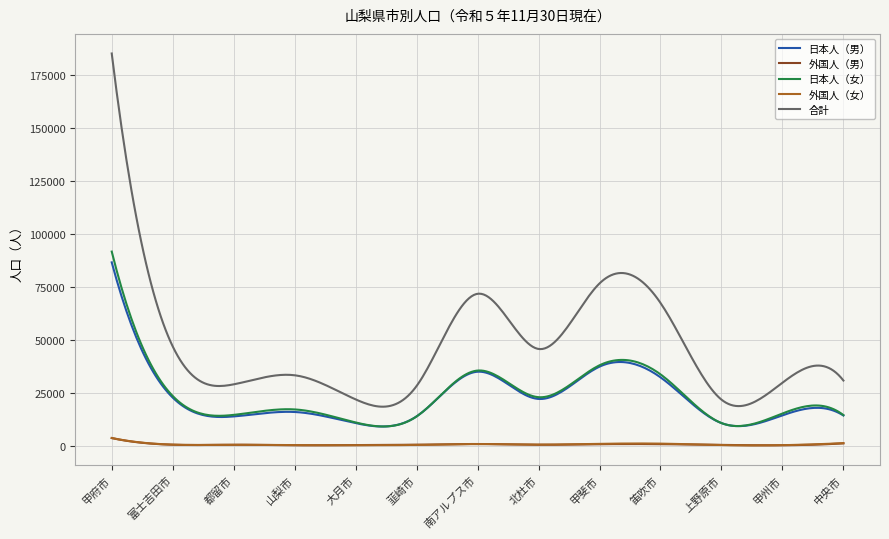

How many data points in 外国人（男） are above 352?

6